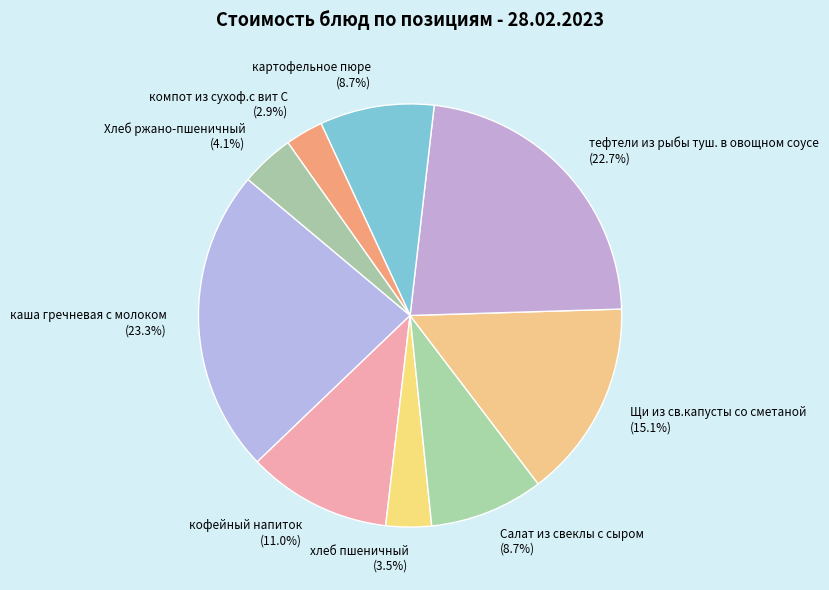

Between хлеб пшеничный and кофейный напиток, which is larger?

кофейный напиток